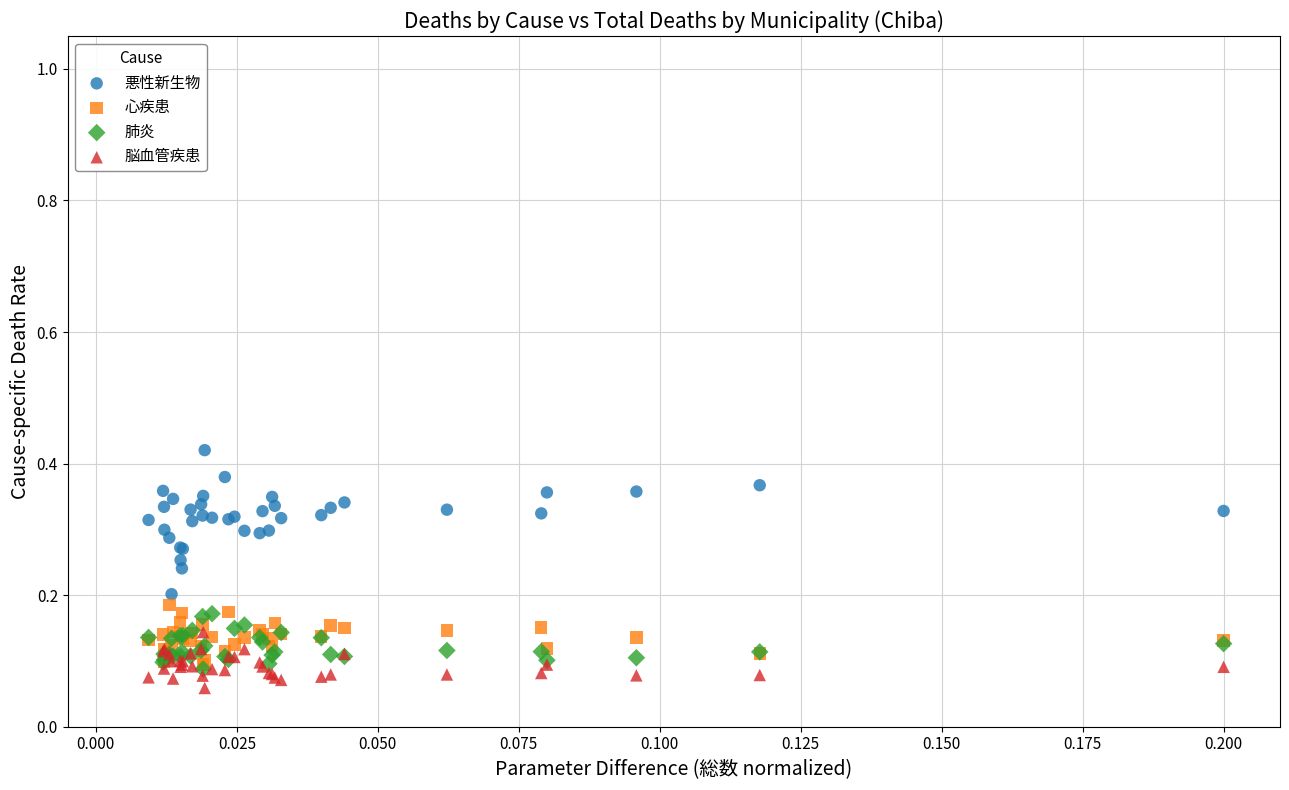

Which series contains the highest Y value?

悪性新生物